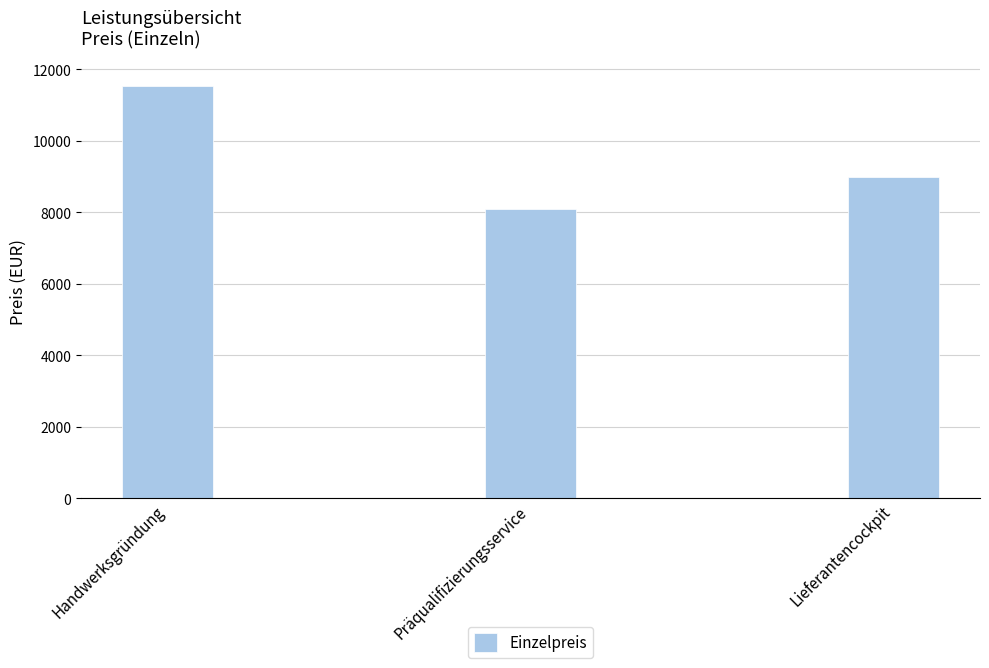

How many series are shown in this chart?

1